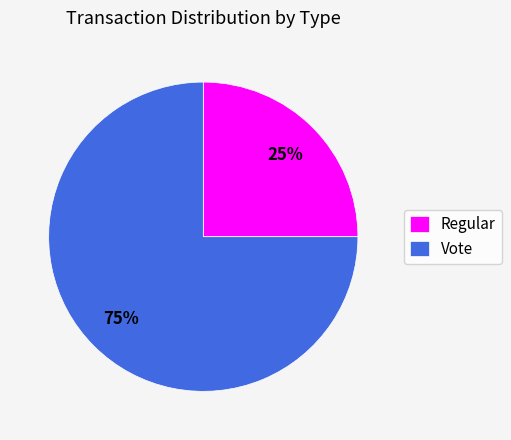

Does Vote represent more than half of the total?

Yes